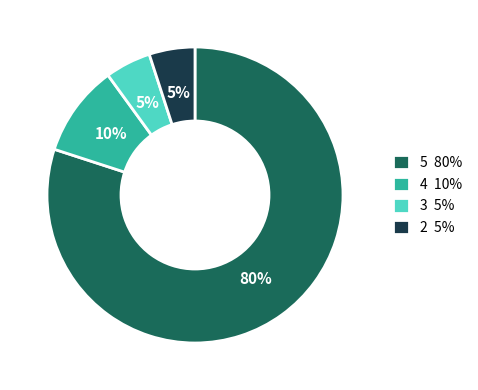

How many segments does this pie chart have?

4